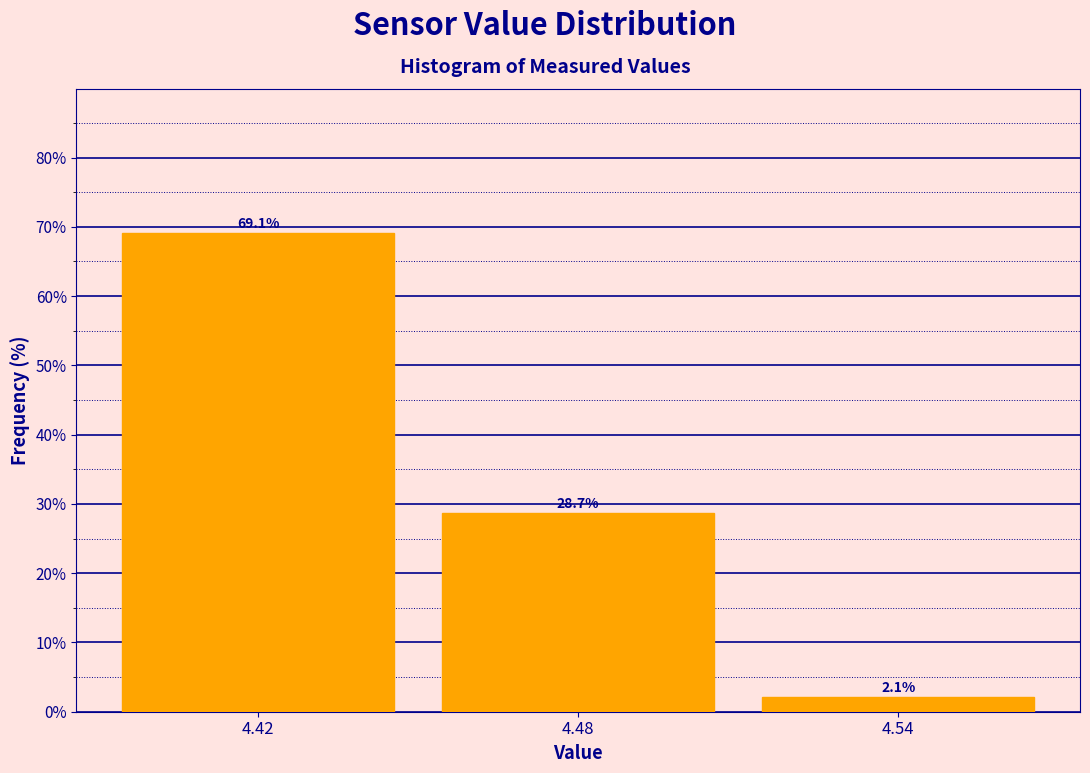

Reading left to right, list all the values displayed in this chart.

4.42=69.1	4.48=28.7	4.54=2.1